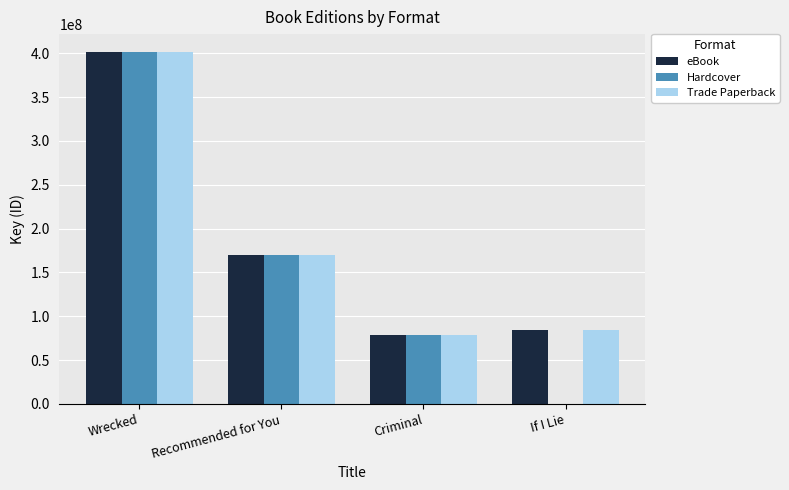

How many data points does each series have?

4